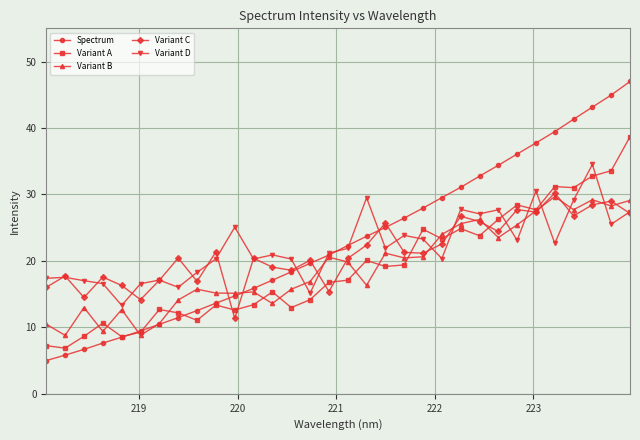

Which series has the largest range (max minus min)?

Spectrum